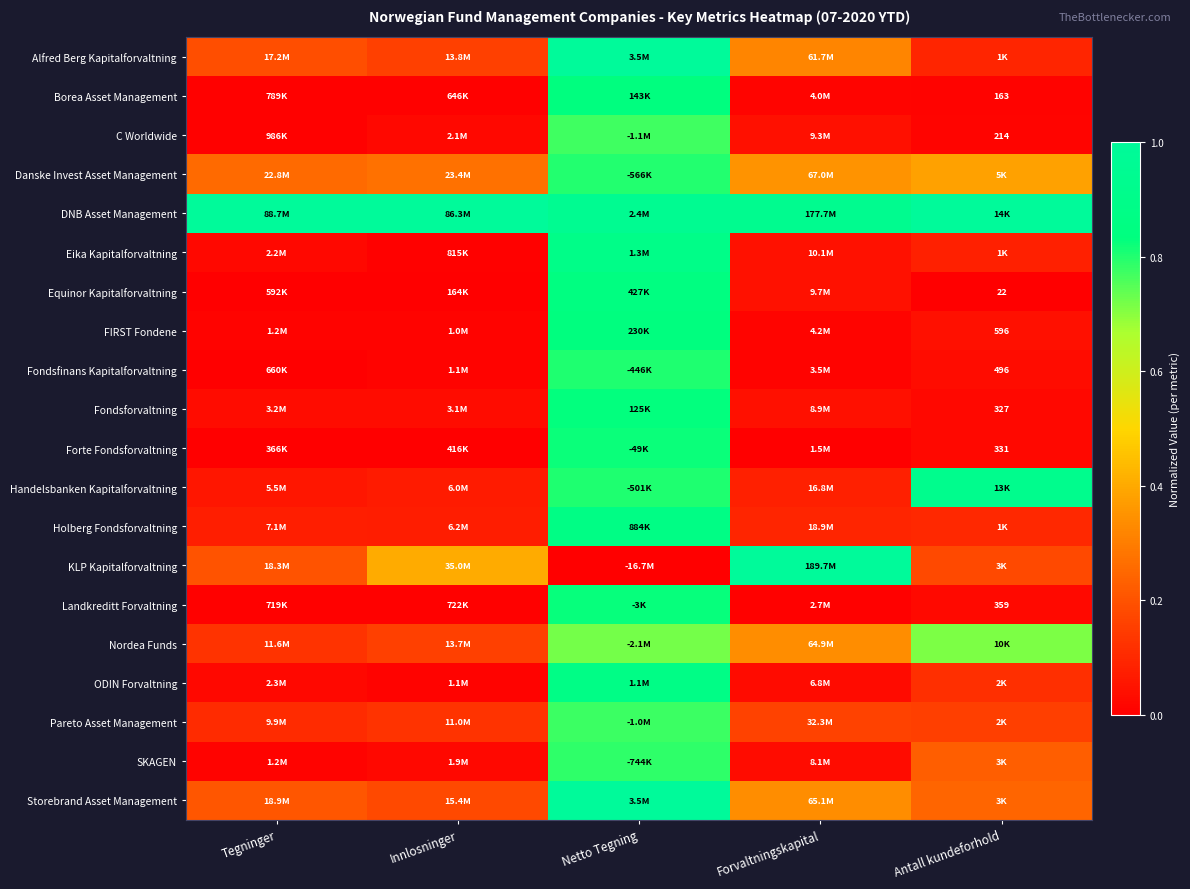

How many data points does each series have?

5